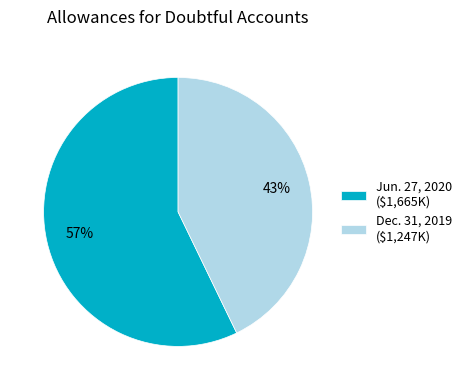

To the nearest percent, what is the difference between the Jun. 27, 2020 and Dec. 31, 2019 slice percentages?

14%